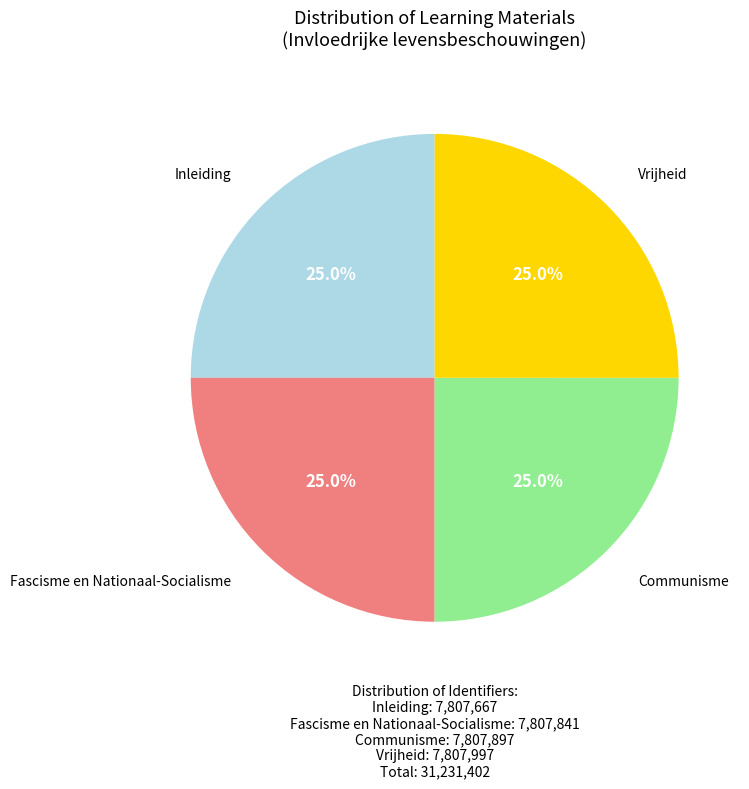

Is there a majority slice in this chart?

No